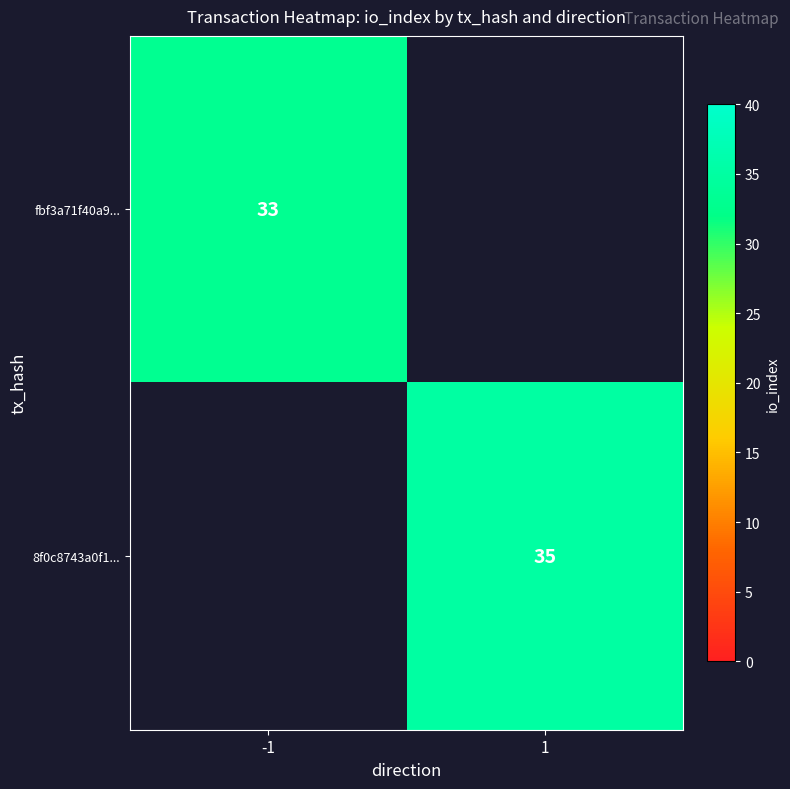

Is the value of 8f0c8743a0f1... at 1 greater than the value of fbf3a71f40a9... at -1?

Yes